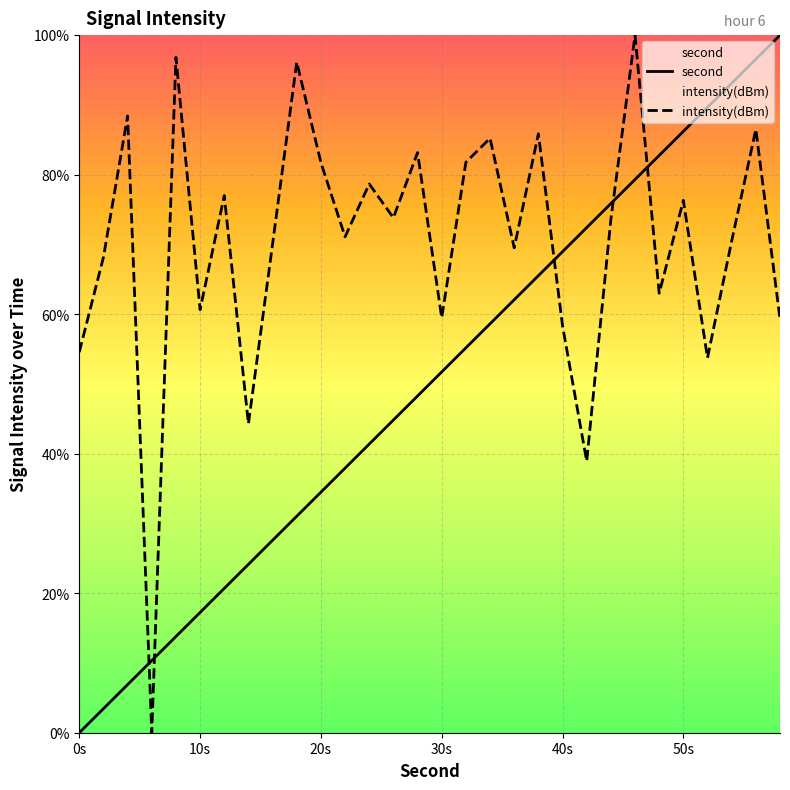

List the series in order of their overall mean, lowest first.

second, intensity(dBm)